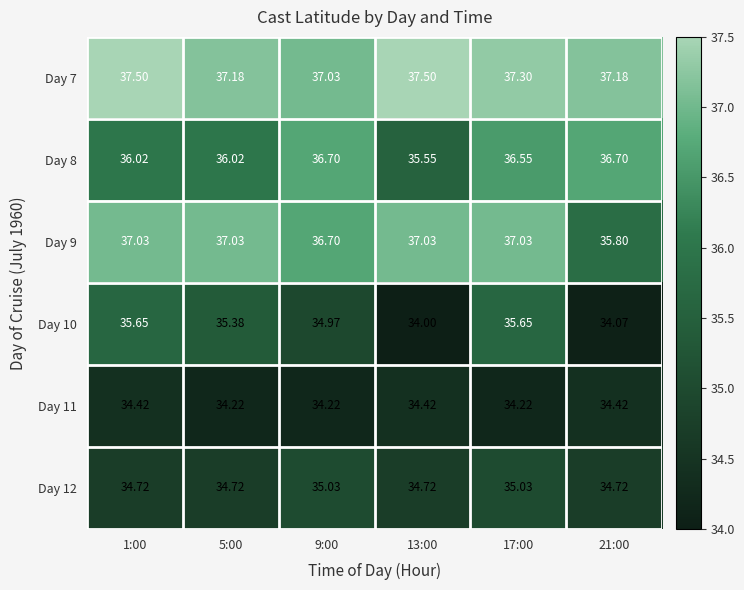

Is the value of Day 7 at 17:00 greater than the value of Day 9 at 9:00?

Yes